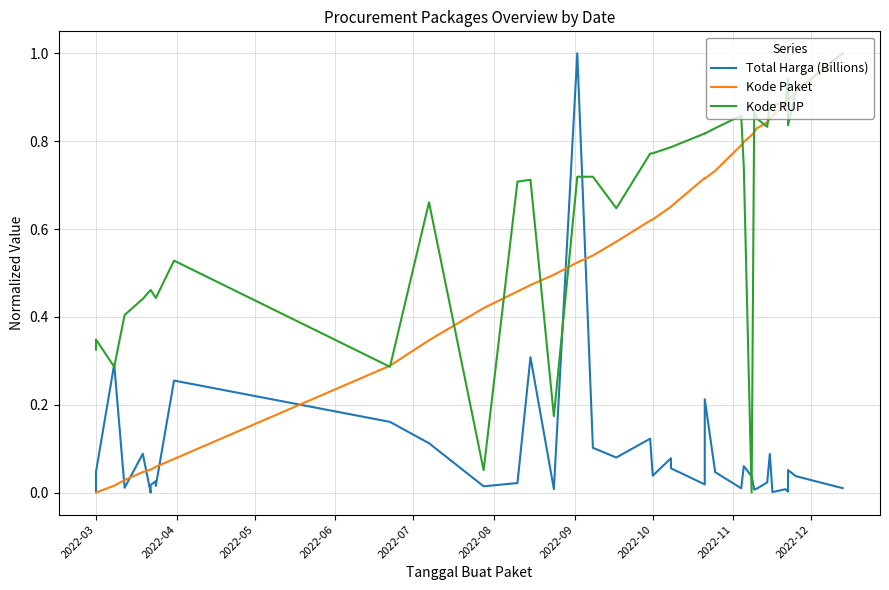

Which series ends up on top after the final intersection of Kode RUP and Total Harga (Billions)?

Kode RUP